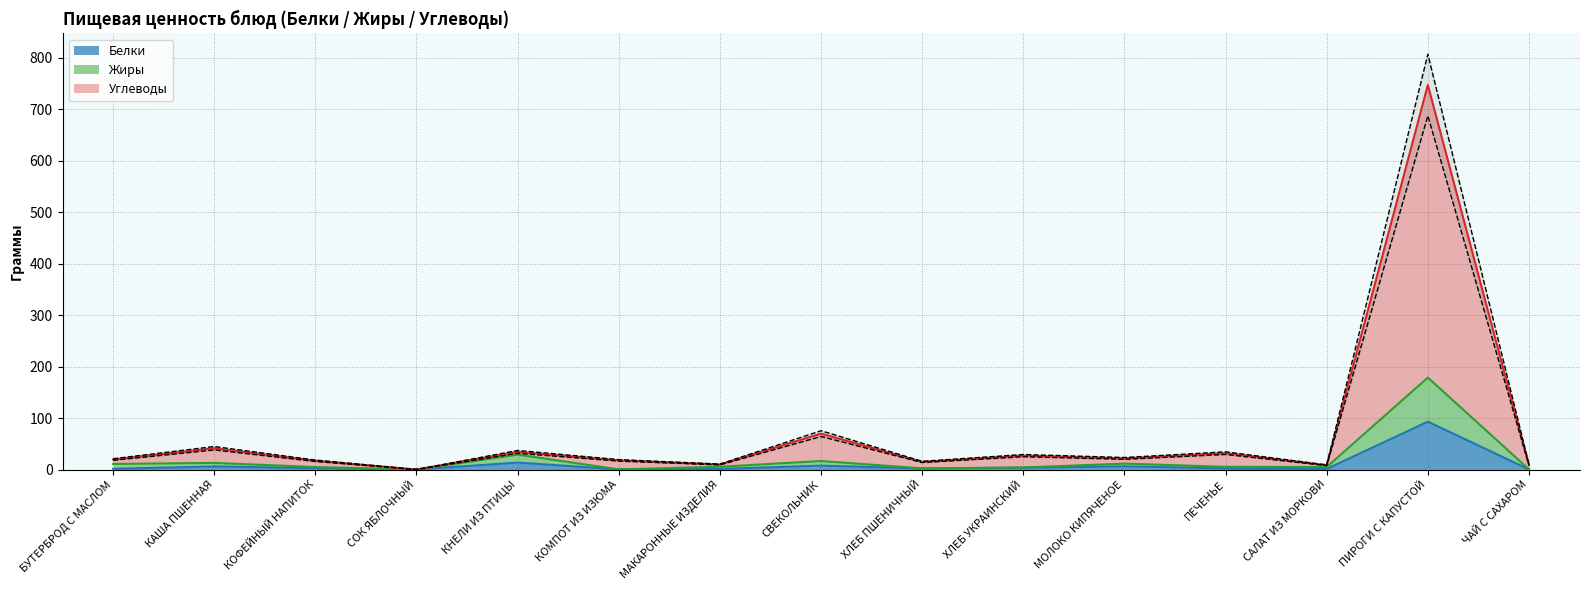

Between ХЛЕБ ПШЕНИЧНЫЙ and ЧАЙ С САХАРОМ, which series saw the biggest shift?

Углеводы